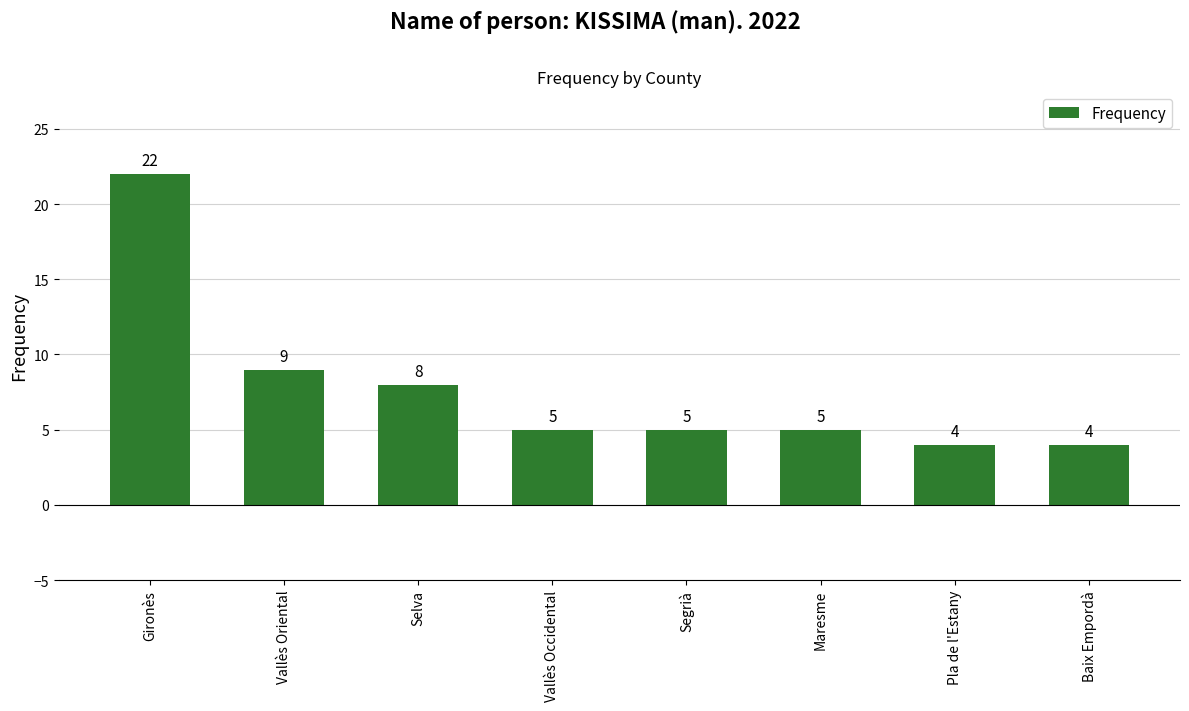

What is the label of the 3rd bar from the right?

Maresme